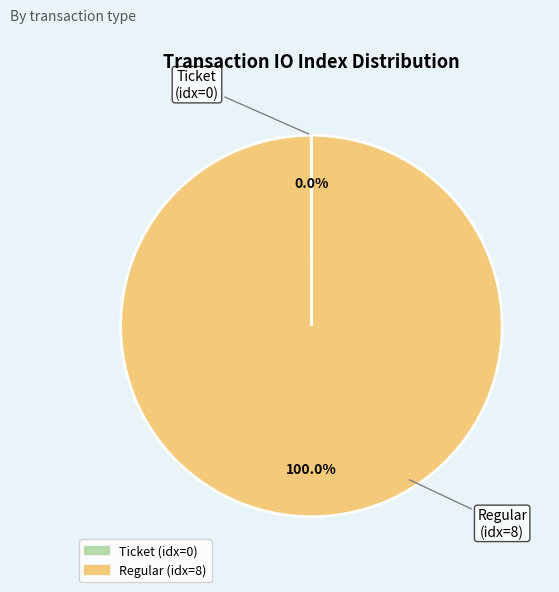

Does any single category account for the majority?

Yes